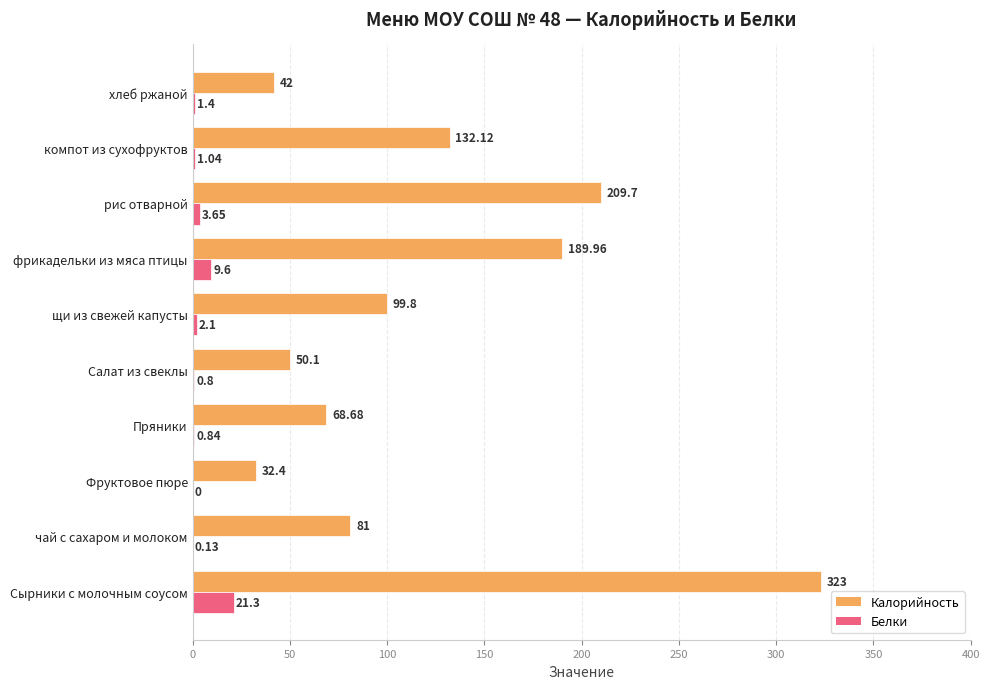

What is the sum of all Калорийность values?

1228.8